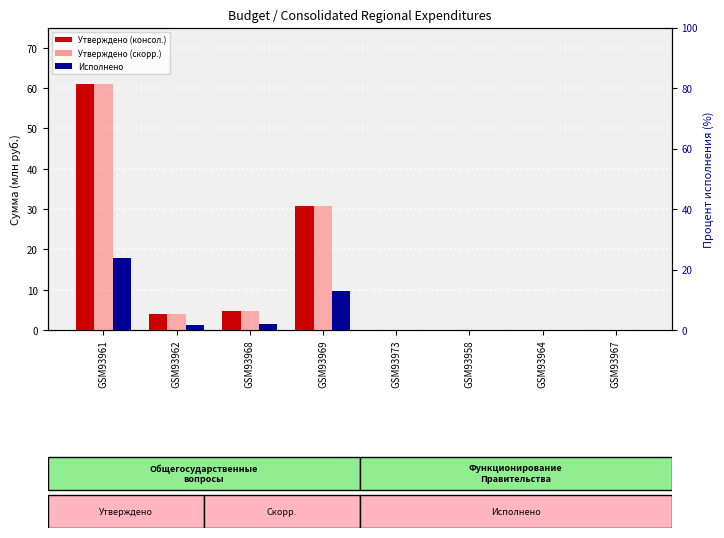

Which series has the widest spread of values?

Утверждено (консол.)